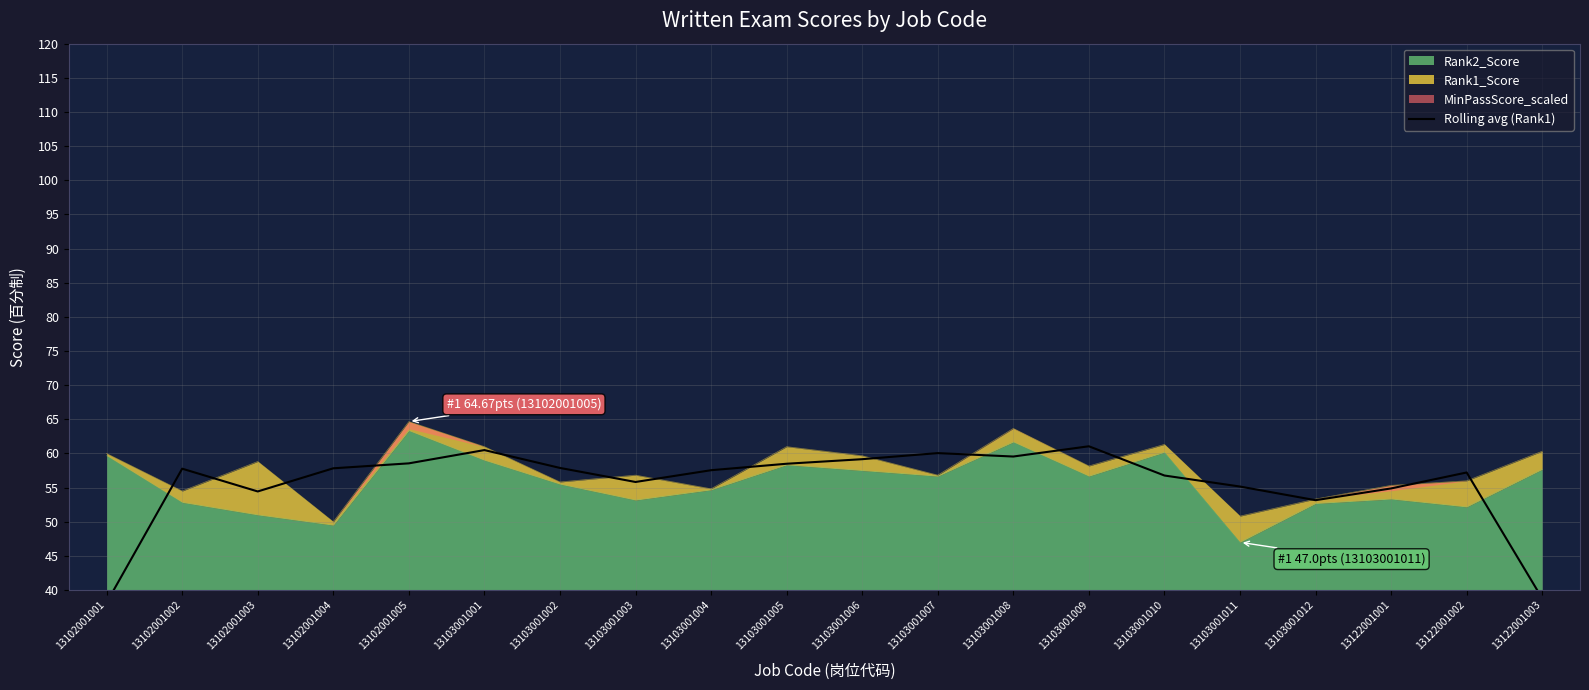

Where is the first local minimum?

13102001003